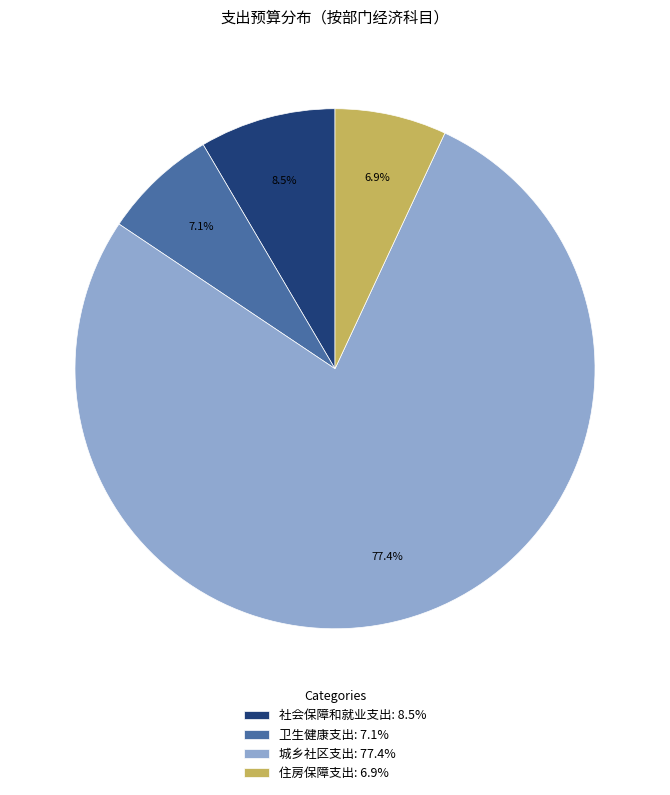

What percentage do 社会保障和就业支出 and 卫生健康支出 together represent?

15.6%